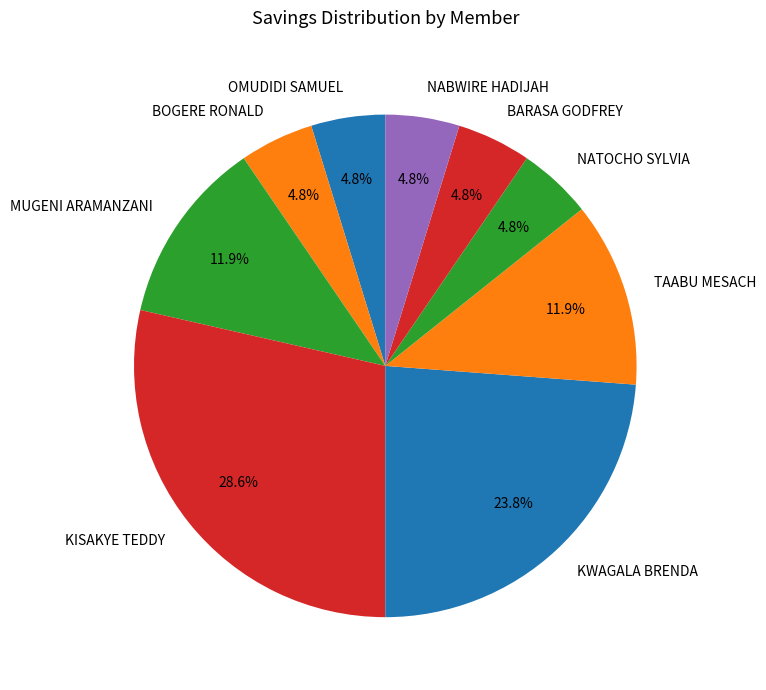

To the nearest percent, what percentage of the pie is OMUDIDI SAMUEL?

5%